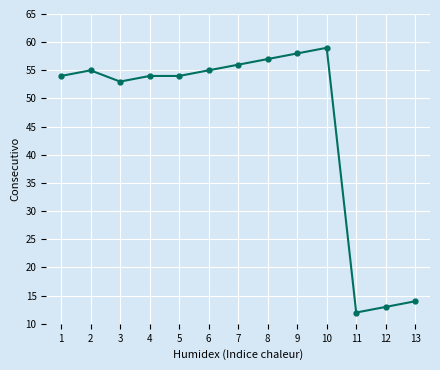

What is the sum of all values?

594